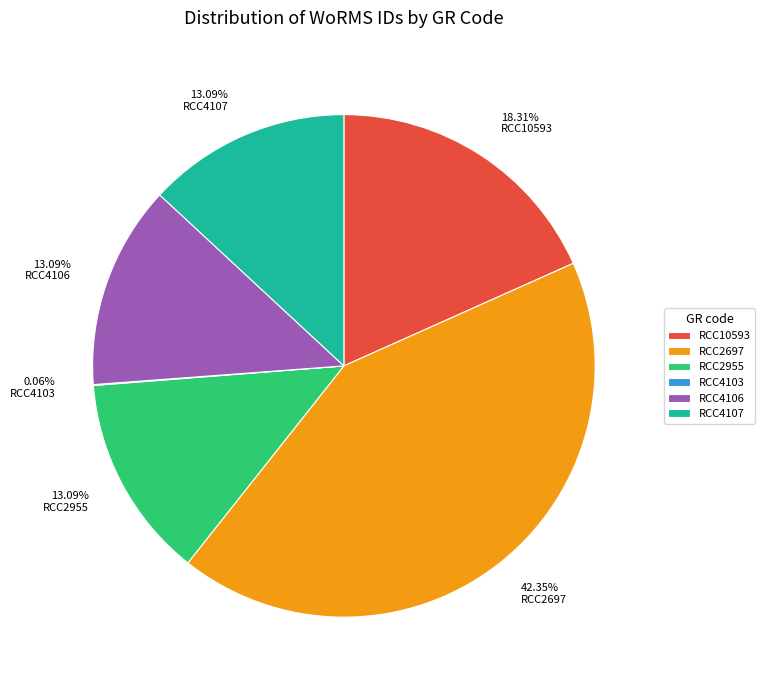

What percentage is NOT represented by RCC4107?

86.9%